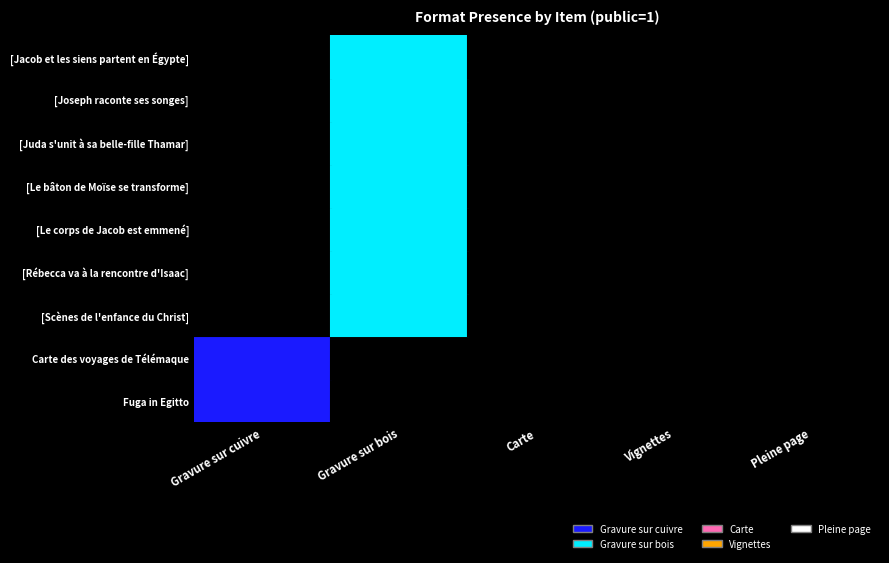

At how many categories does at least one series exceed 0?

2